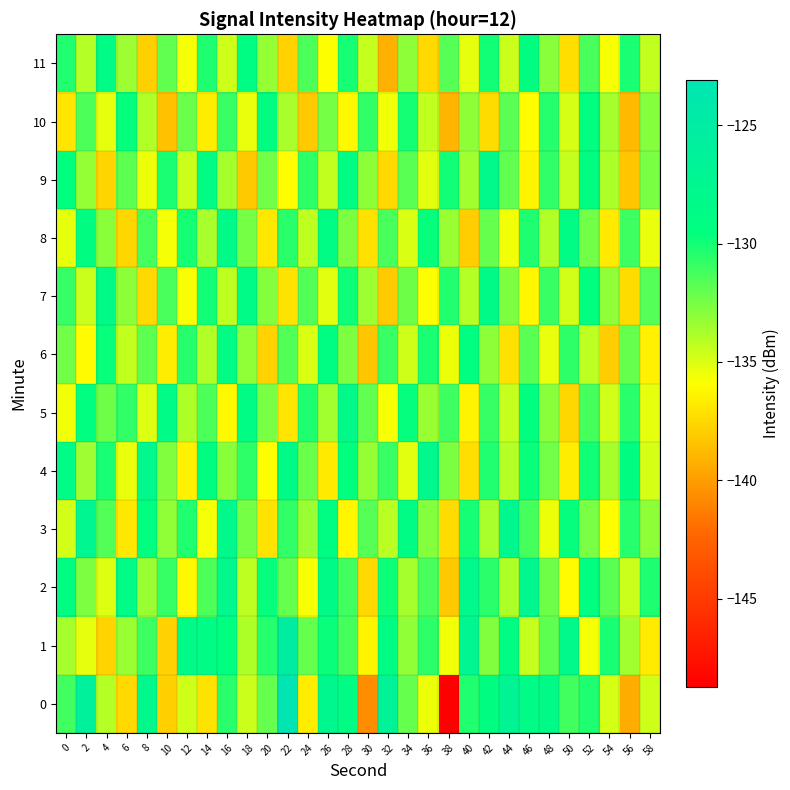

At which category is the sum across all series the highest?

52